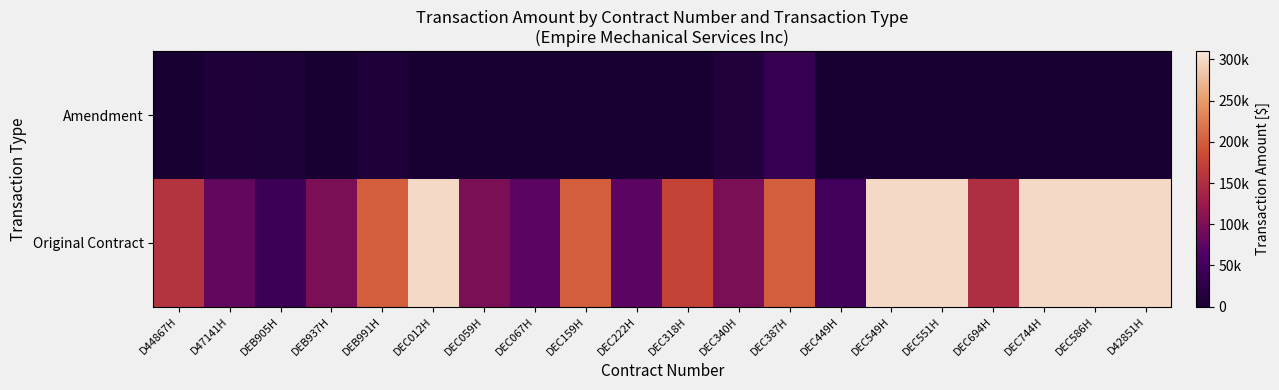

How many data points in Original Contract are less than 174883?

10